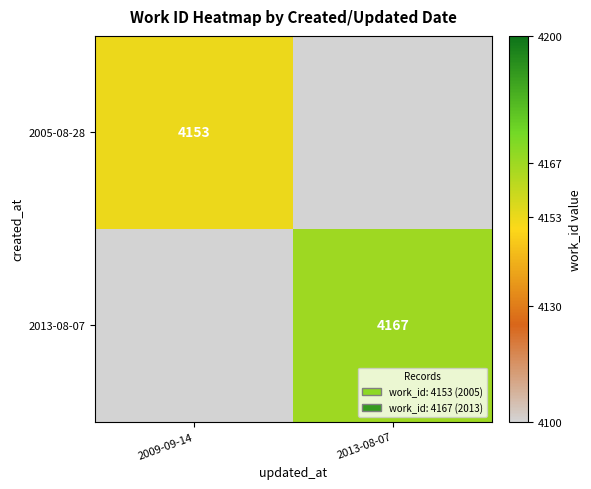

Is it true that 2013-08-07 equals 4167 at 2013-08-07?

True